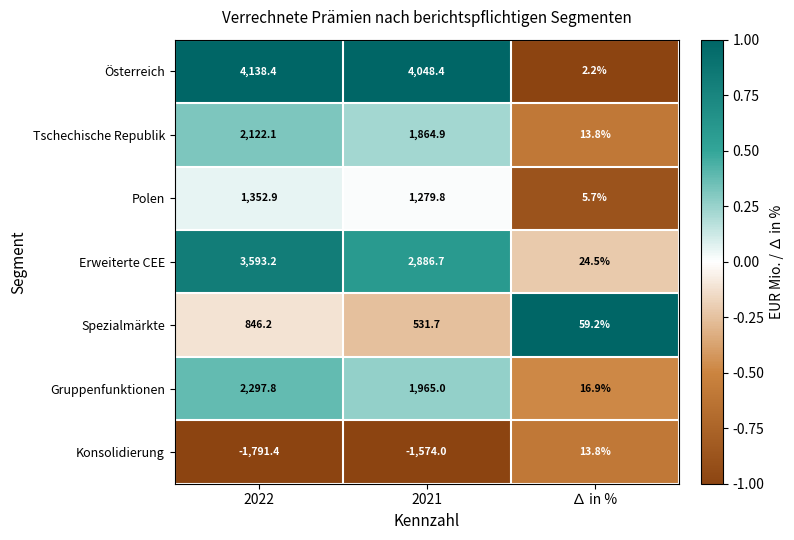

At which label does Konsolidierung reach its peak?

∆ in %